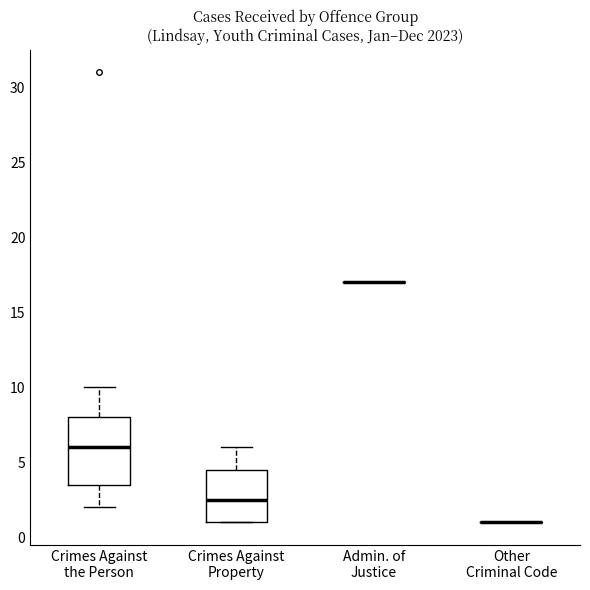

Reading left to right, read every box against the y-axis: the position of its median line, the range the box covers, and the ends of its whiskers. The values are not printed on the chart, so give them approximately, as read against the axis.

Crimes Against the Person: median 6.0, box 3.5 to 8.0, whiskers 2.0 to 10.0
Crimes Against Property: median 2.5, box 1.0 to 4.5, whiskers 1.0 to 6.0
Admin. of Justice: box collapsed to a line at 17.0, whiskers 17.0 to 17.0
Other Criminal Code: box collapsed to a line at 1.0, whiskers 1.0 to 1.0